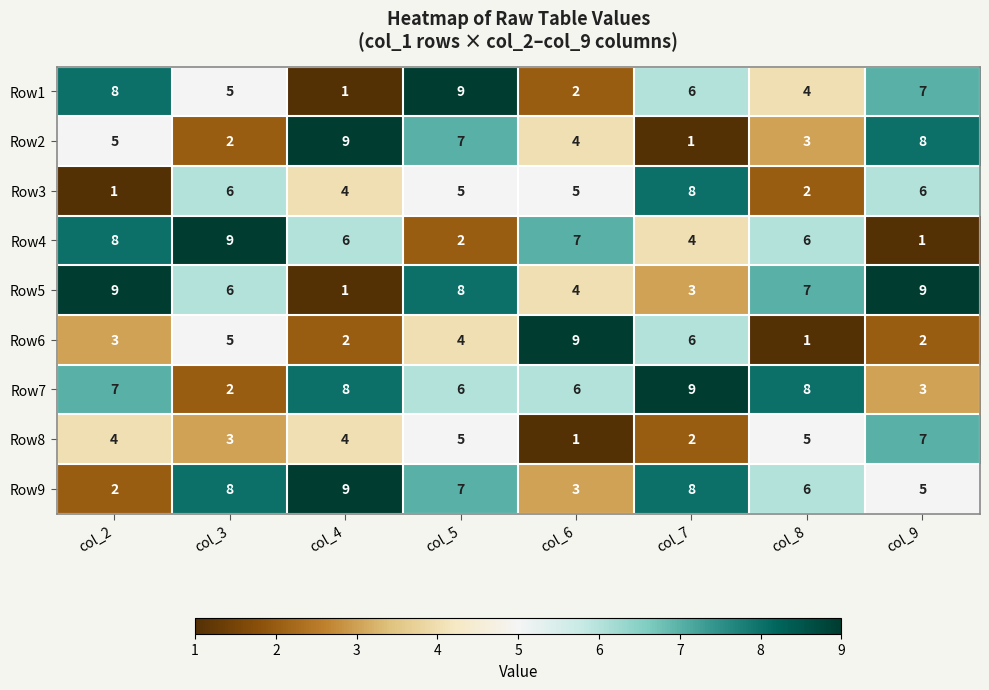

At which label does Row9 reach its peak?

col_4